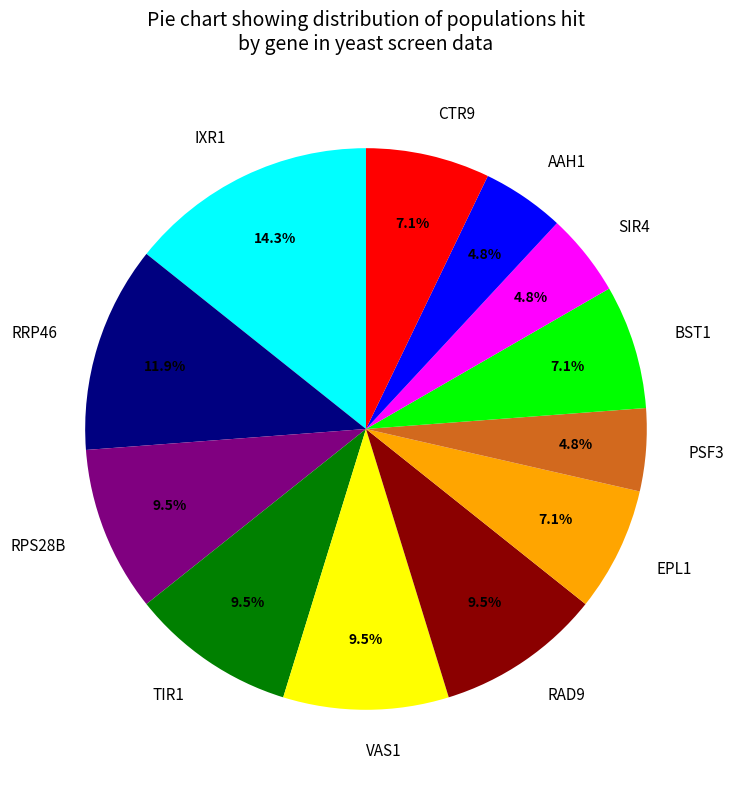

Does RPS28B represent more than half of the total?

No